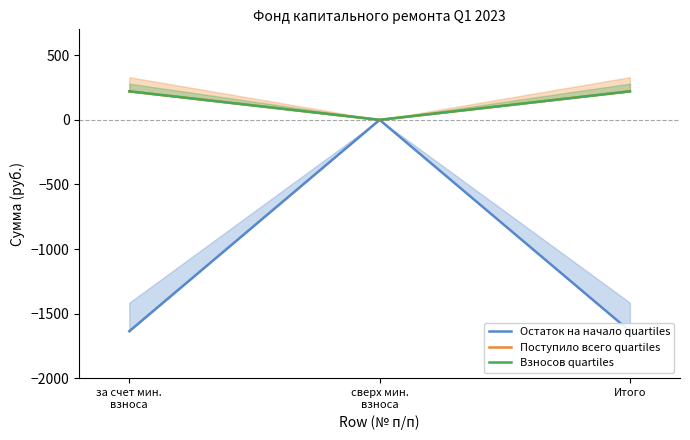

What are all the series names shown in the legend?

Остаток на начало quartiles, Поступило всего quartiles, Взносов quartiles